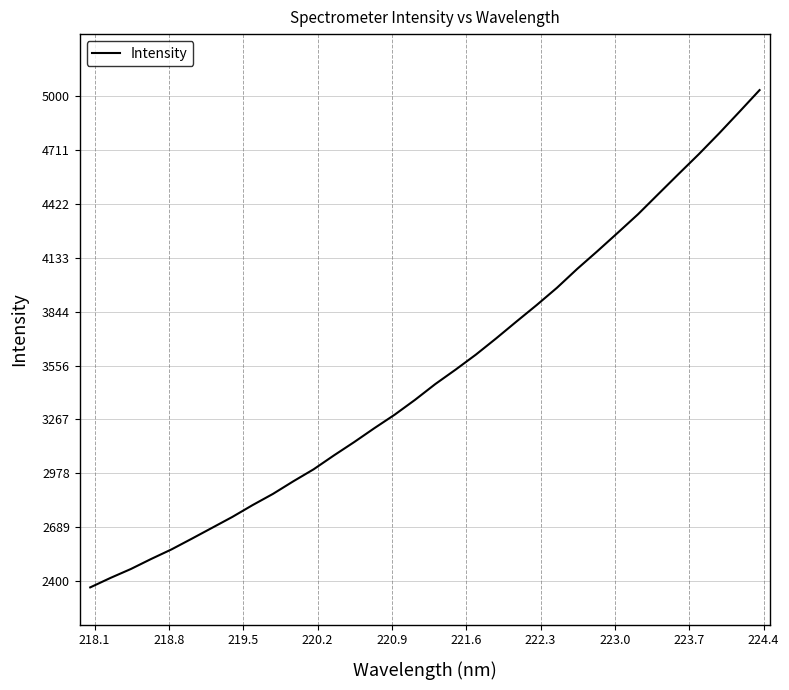

What is the difference between the maximum and minimum values?

2665.1